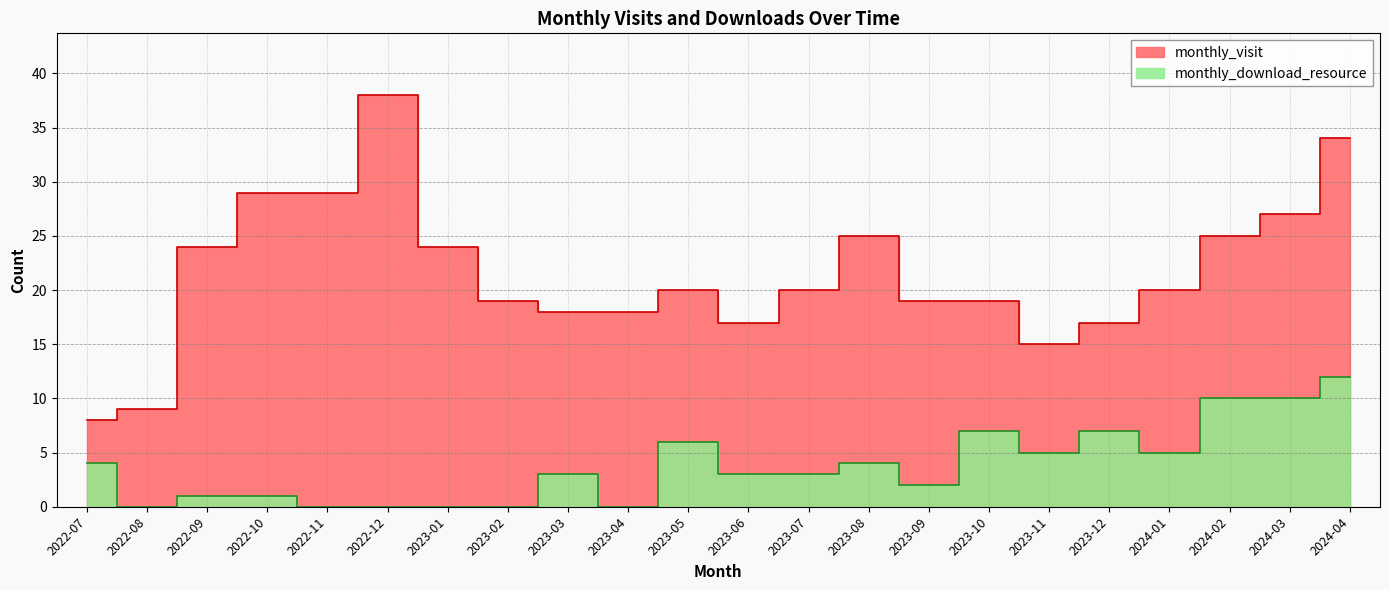

What is the difference between the monthly_visit values at 2024-03 and 2022-09?

3